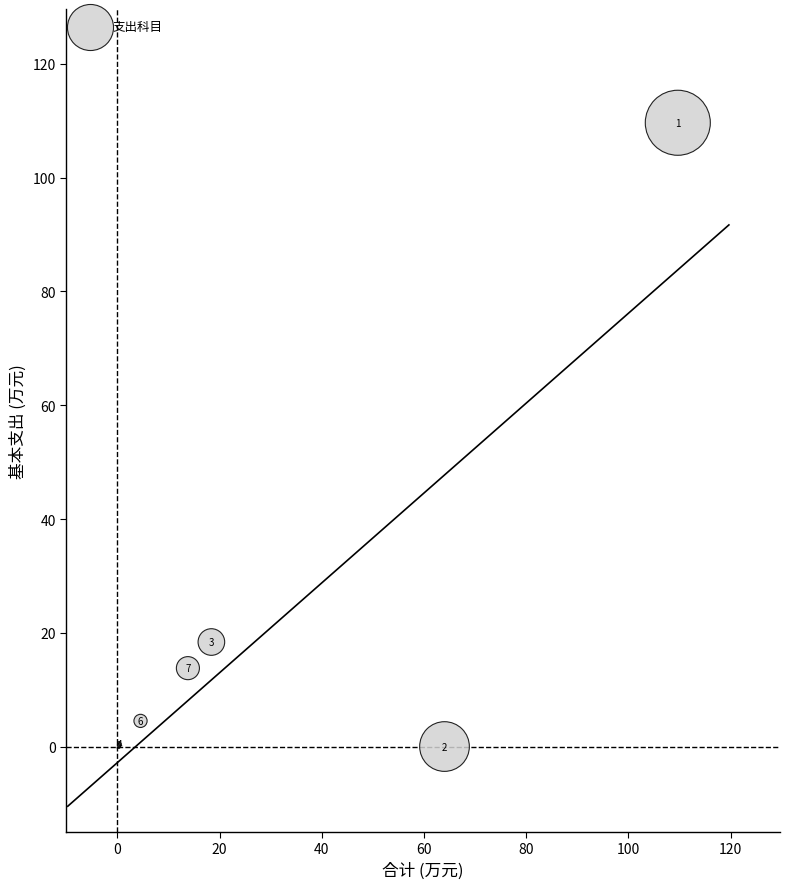

What Y value in the scatter plot is closest to 54?

18.4